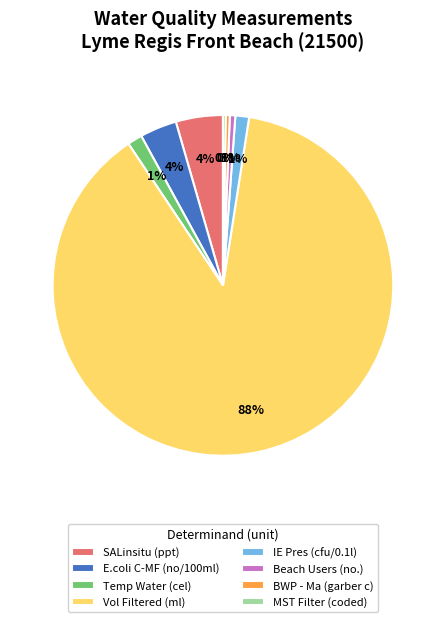

To the nearest percent, what percentage of the pie is Temp Water (cel)?

1%